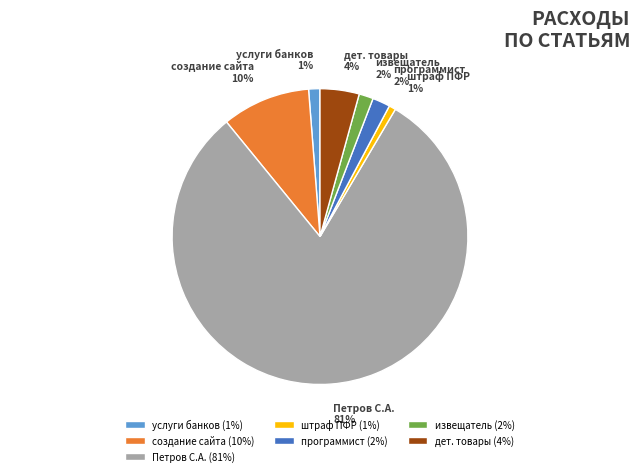

How many slices are in this pie chart?

7